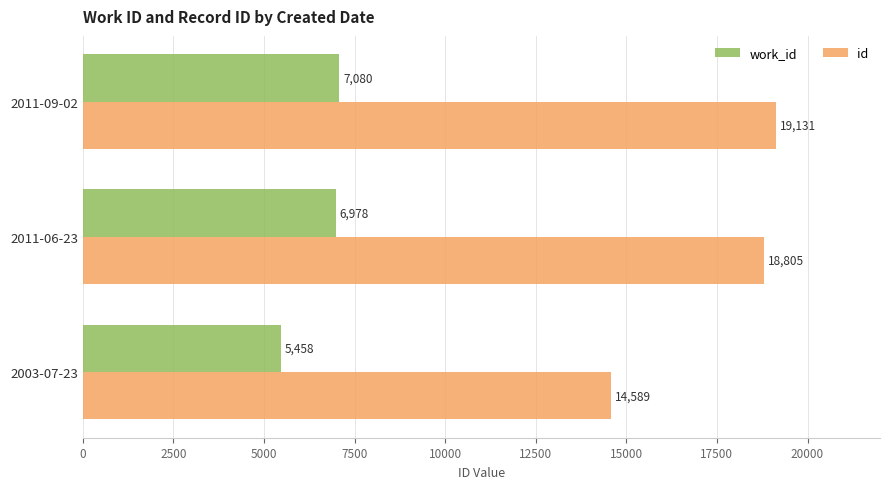

Which series has the largest range (max minus min)?

id